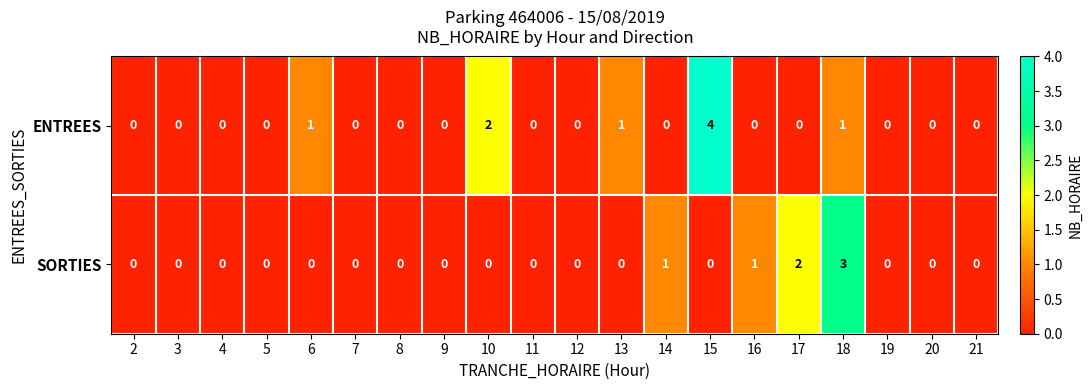

What is the greatest value displayed?

4